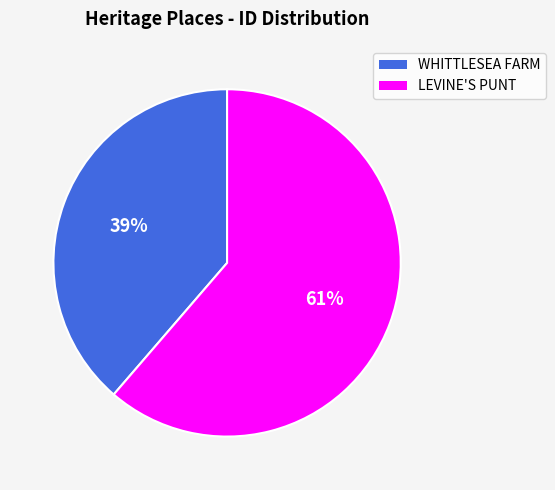

Which slice is the largest?

LEVINE'S PUNT